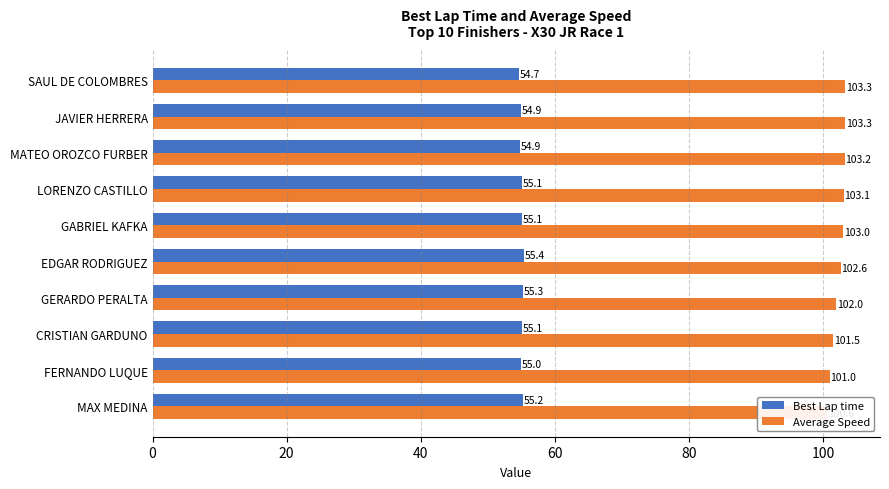

How many bars are there in each group?

2